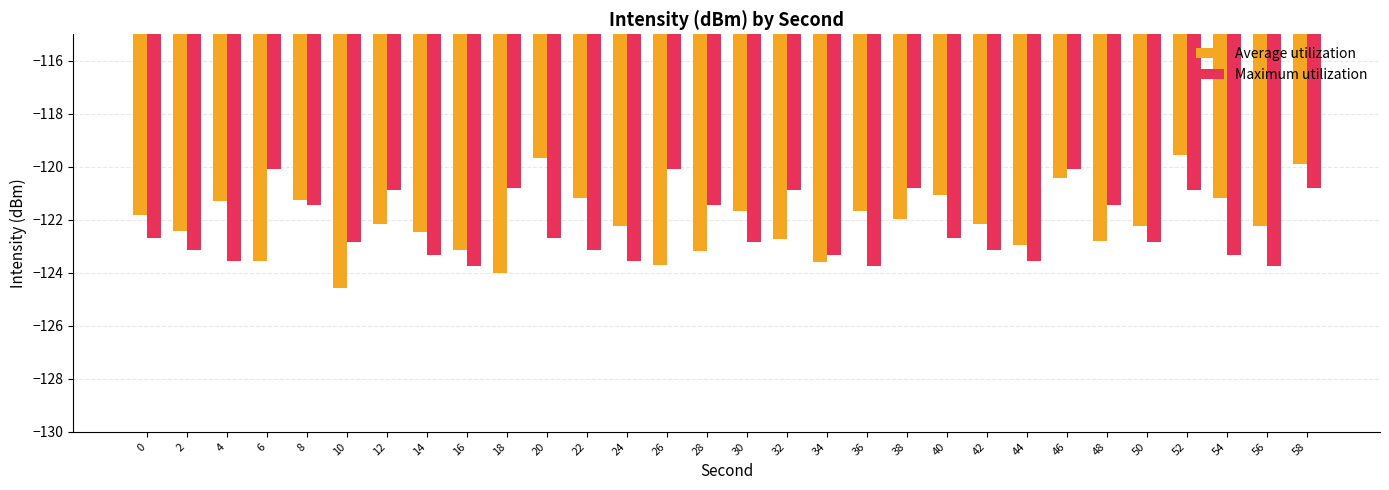

What is the minimum value shown in the chart?

-124.6